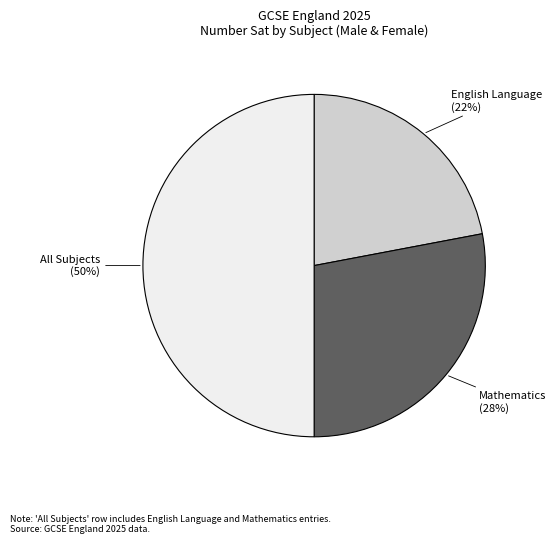

How many segments does this pie chart have?

3